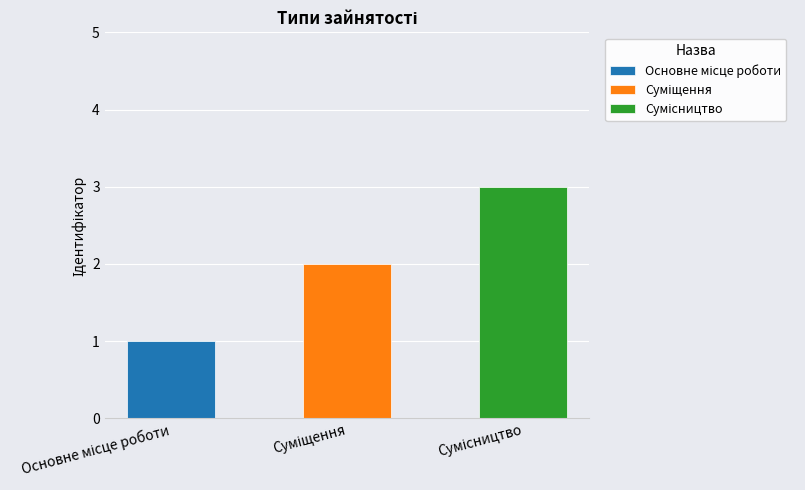

Count the number of values greater than 2.

1